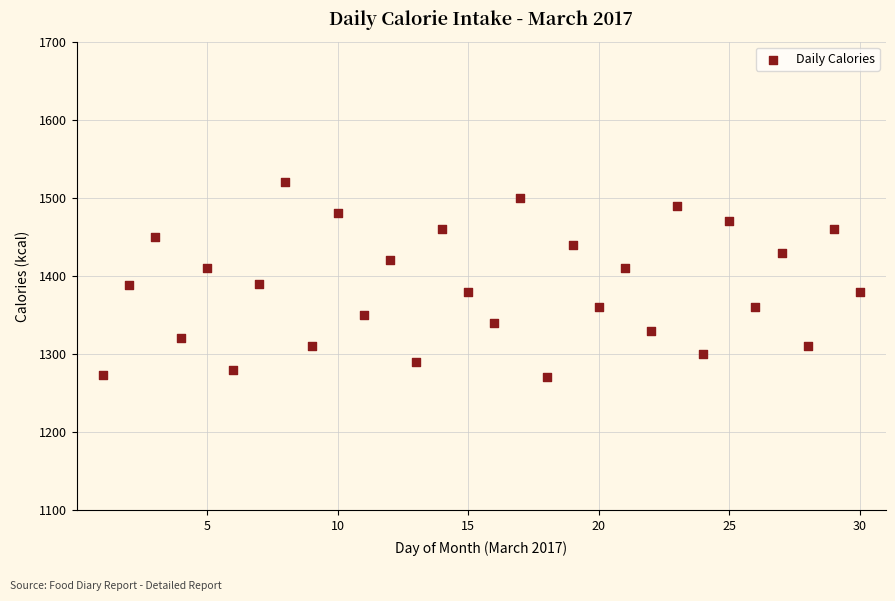

What is the range of X values (max minus min)?

29